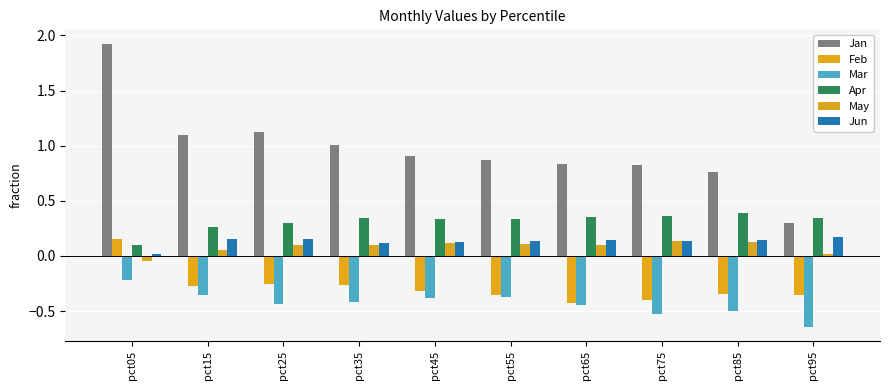

What is the smallest value displayed?

-0.6